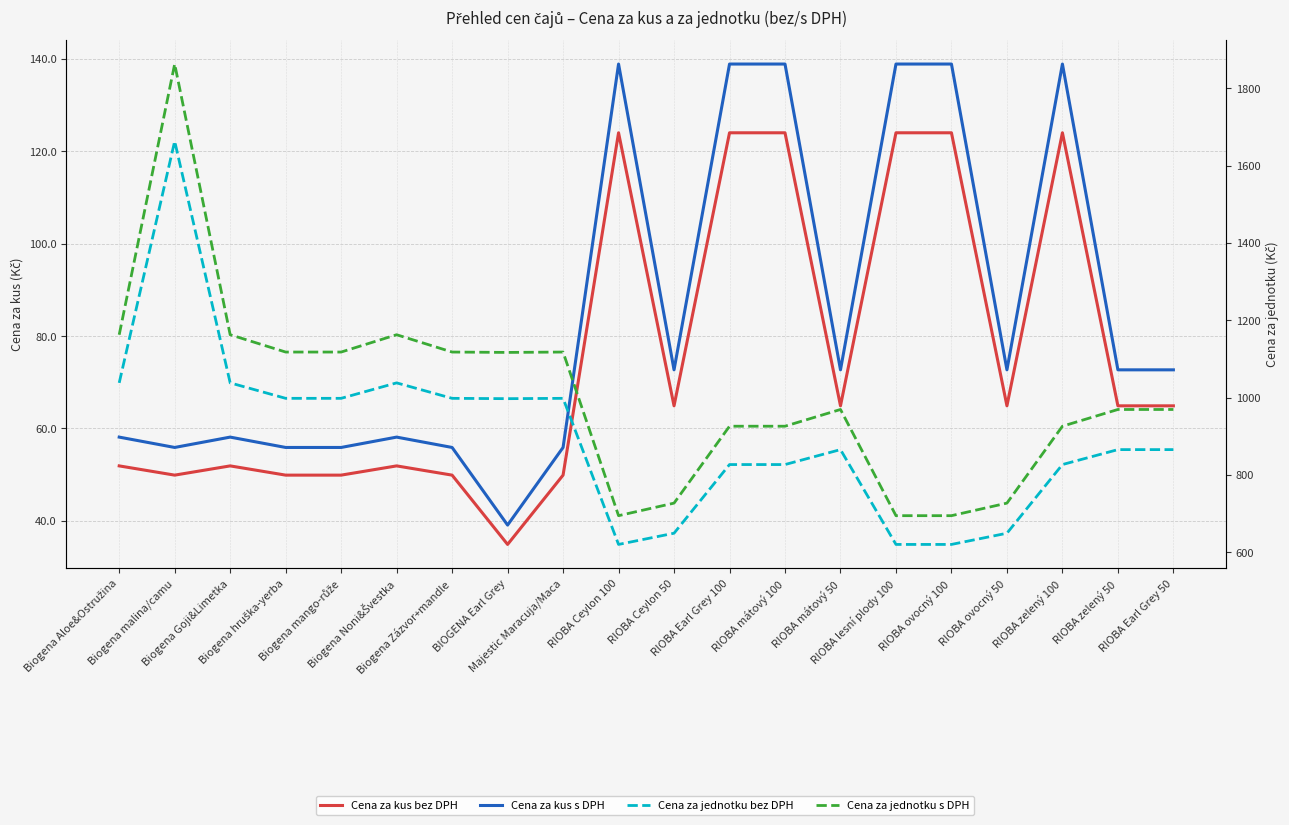

List the series in order of their peak value, lowest first.

Cena za kus bez DPH, Cena za kus s DPH, Cena za jednotku bez DPH, Cena za jednotku s DPH